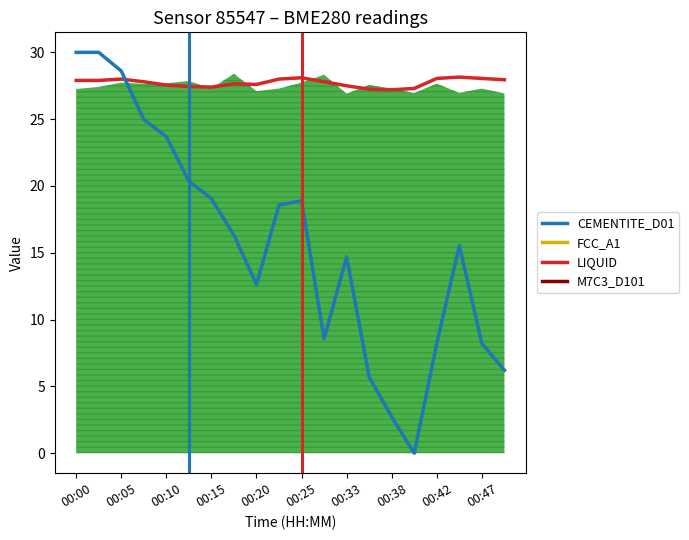

At which category does temperature reach its first local peak?

00:05